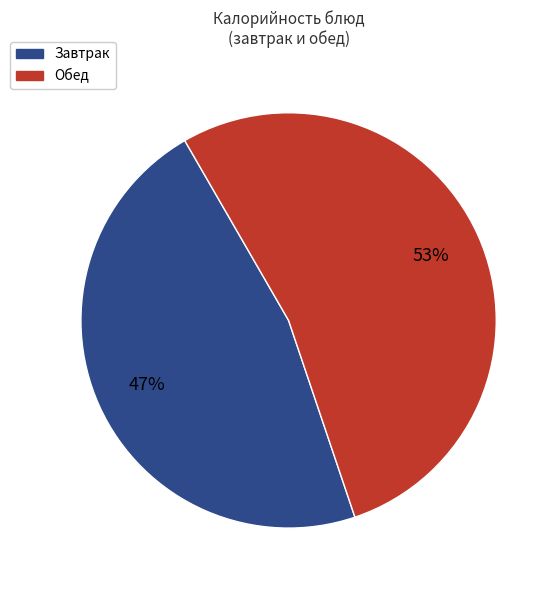

To the nearest percent, what is the average slice percentage?

50%